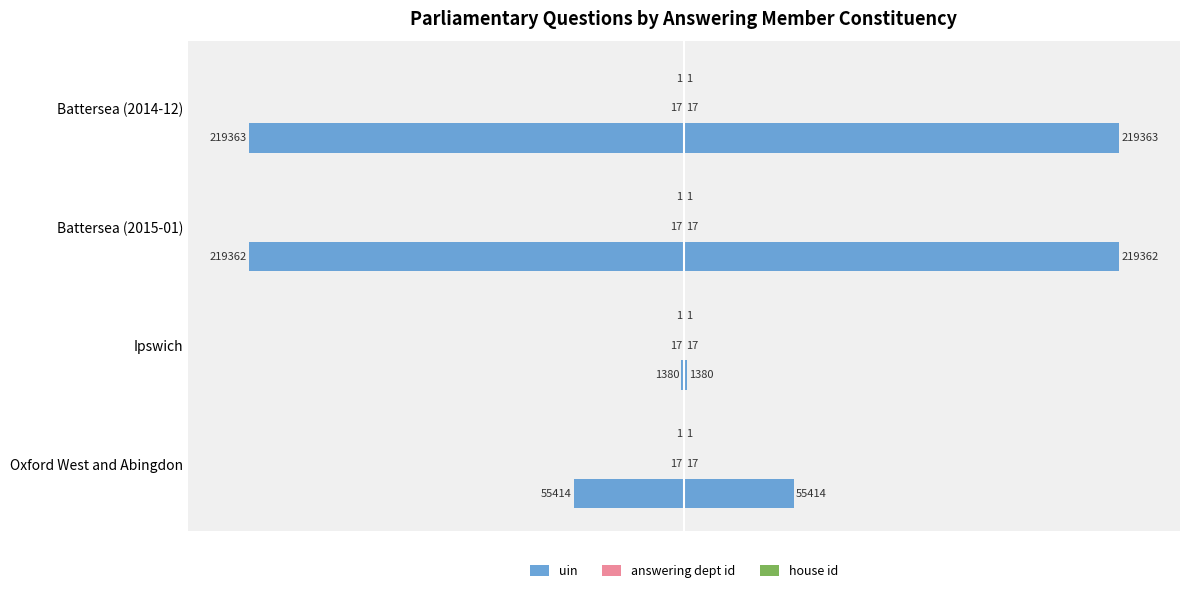

What is the maximum value shown in the chart?

219363.0